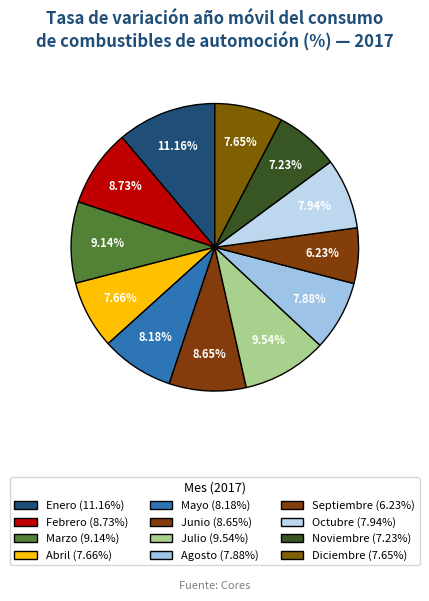

True or false: Mayo accounts for 14% of the total.

False